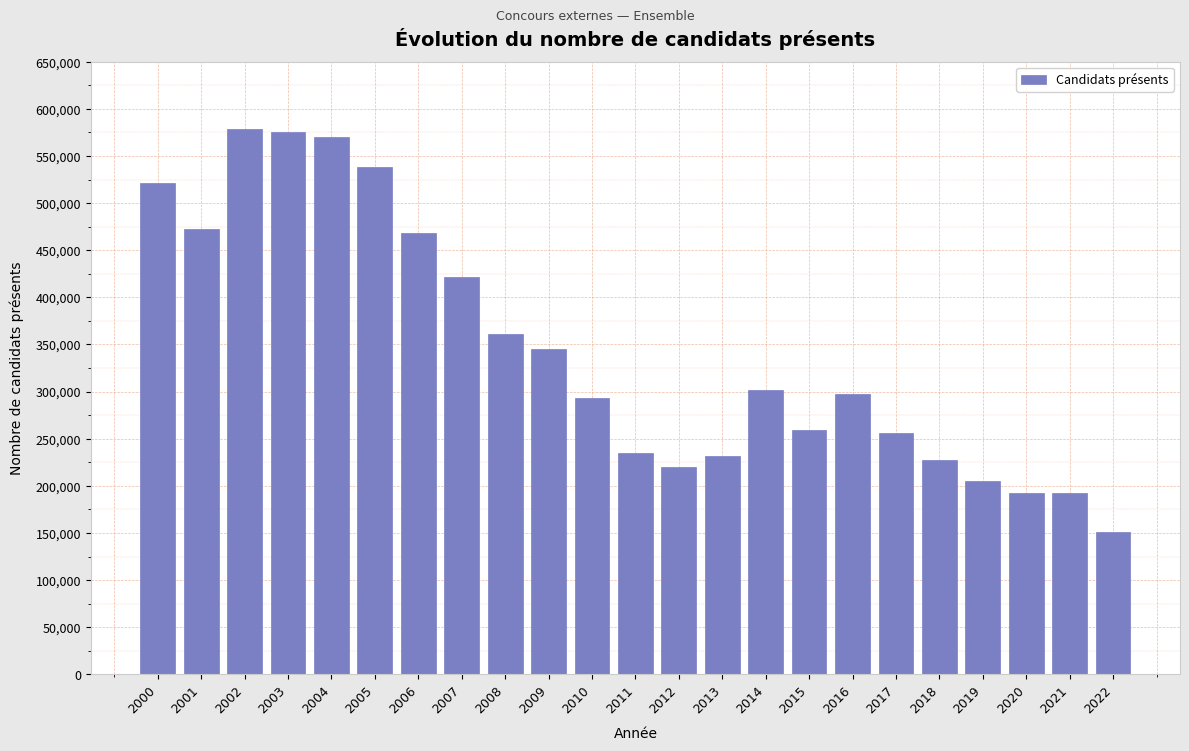

What is the minimum value shown in the chart?

151038